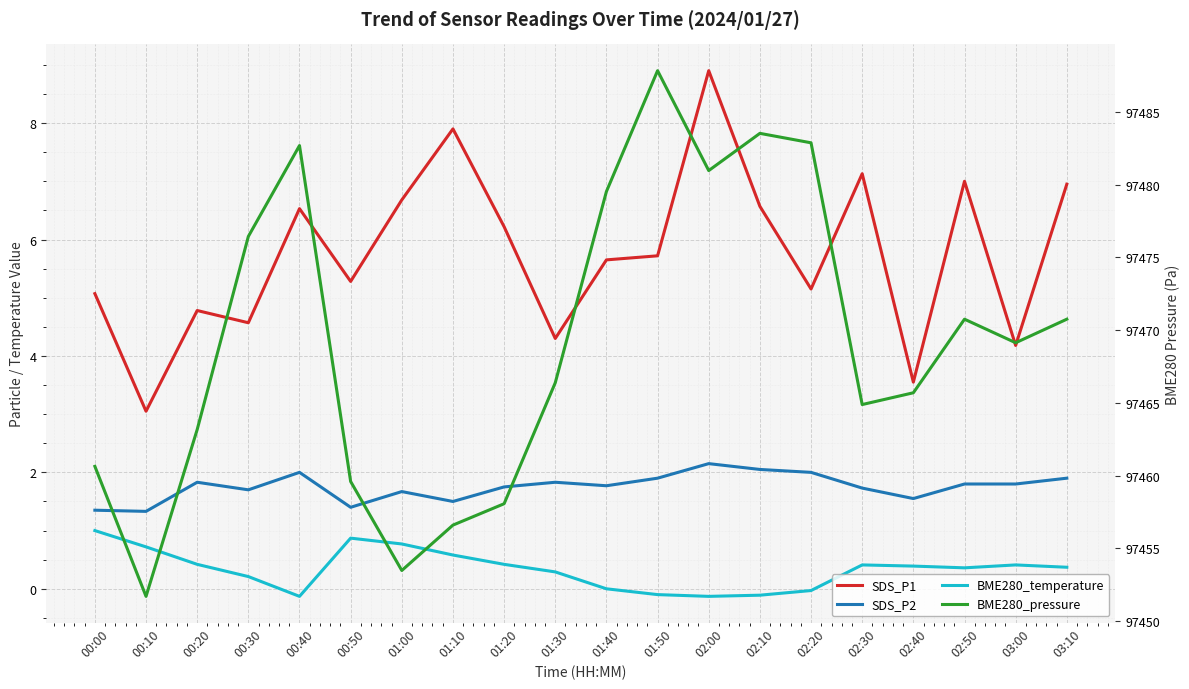

What is the label of the 15th point from the left?

02:20